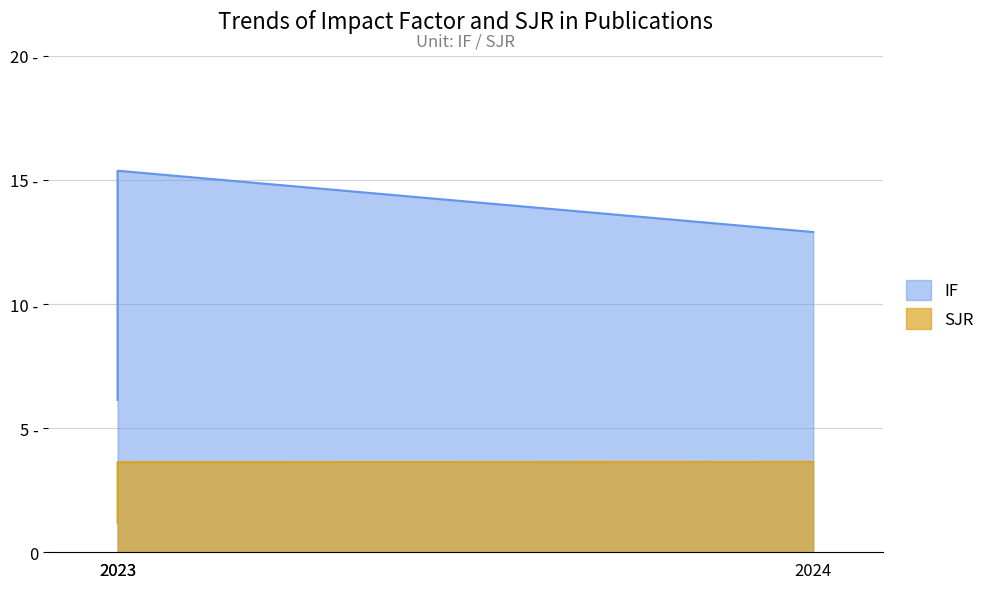

Is the value of IF at 2023 greater than the value of SJR at 2023?

Yes